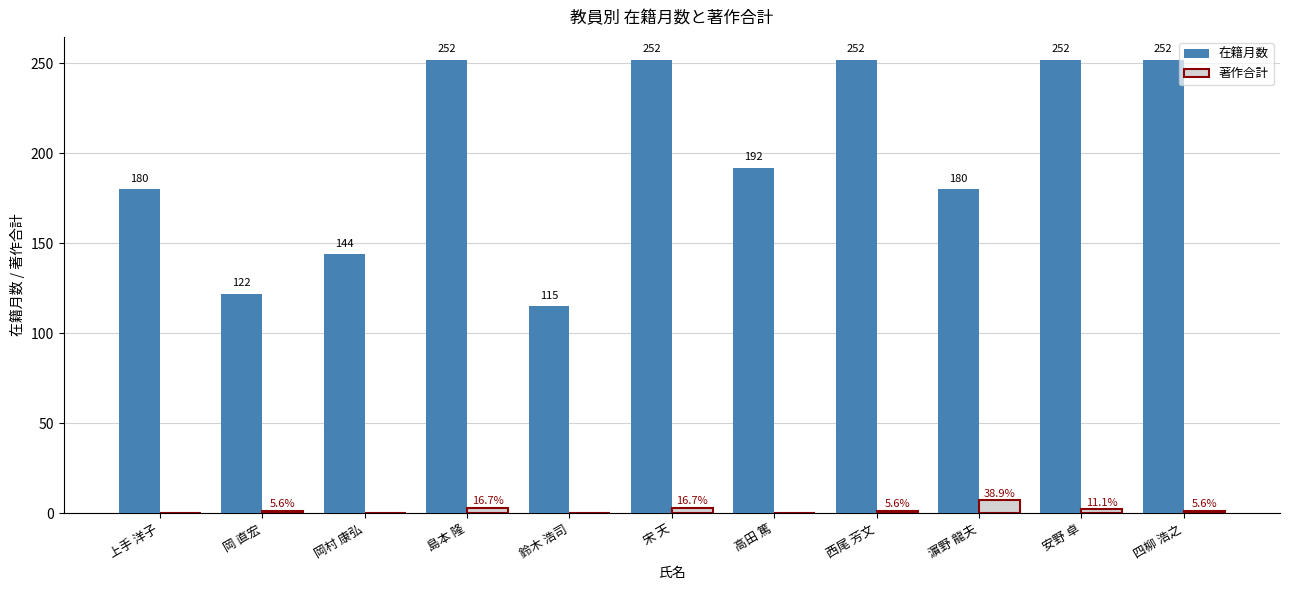

What is the maximum value for 著作合計?

7